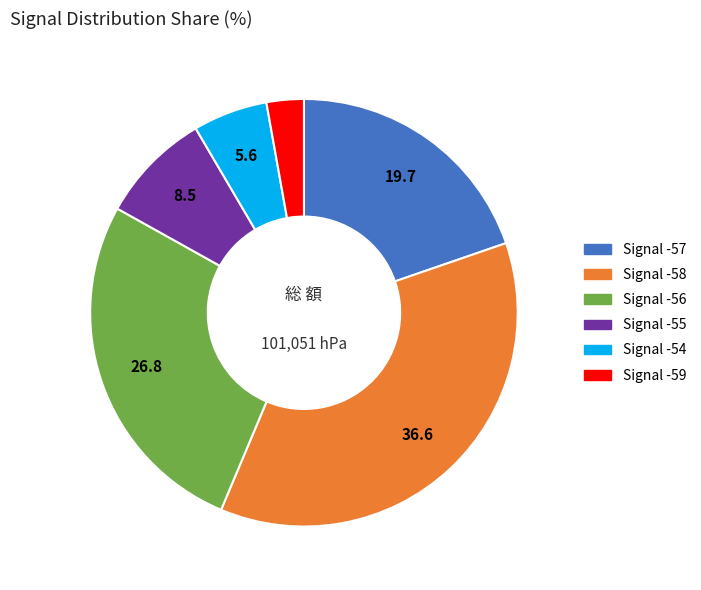

Is there any slice that represents more than half of the pie?

No